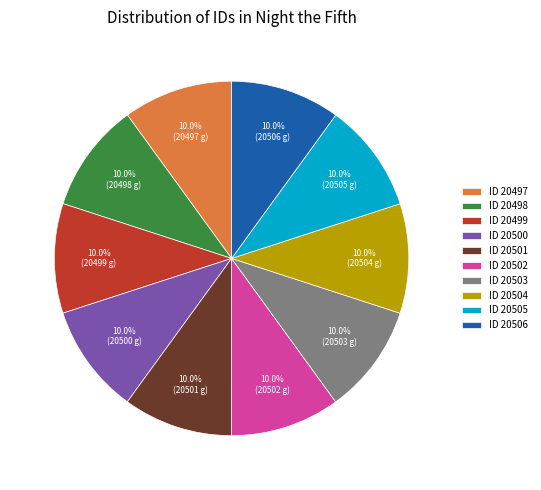

Do ID 20501 and ID 20502 together represent more than half of the pie?

No